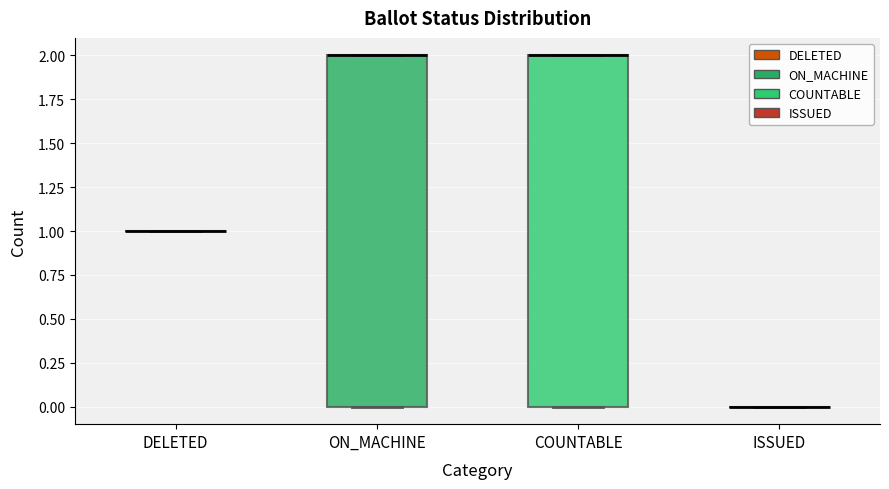

Reading left to right, read every box against the y-axis: the position of its median line, the range the box covers, and the ends of its whiskers. The values are not printed on the chart, so give them approximately, as read against the axis.

DELETED: box collapsed to a line at 1, whiskers 1 to 1
ON_MACHINE: median 2 (drawn on the box's upper edge), box 0 to 2, whiskers 0 to 2
COUNTABLE: median 2 (drawn on the box's upper edge), box 0 to 2, whiskers 0 to 2
ISSUED: box collapsed to a line at 0, whiskers 0 to 0